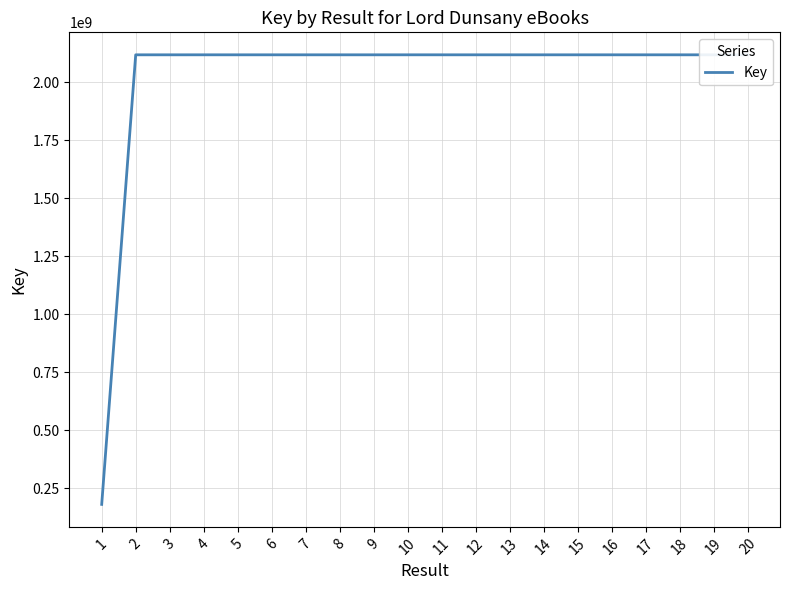

What is the maximum value shown in the chart?

2117876458